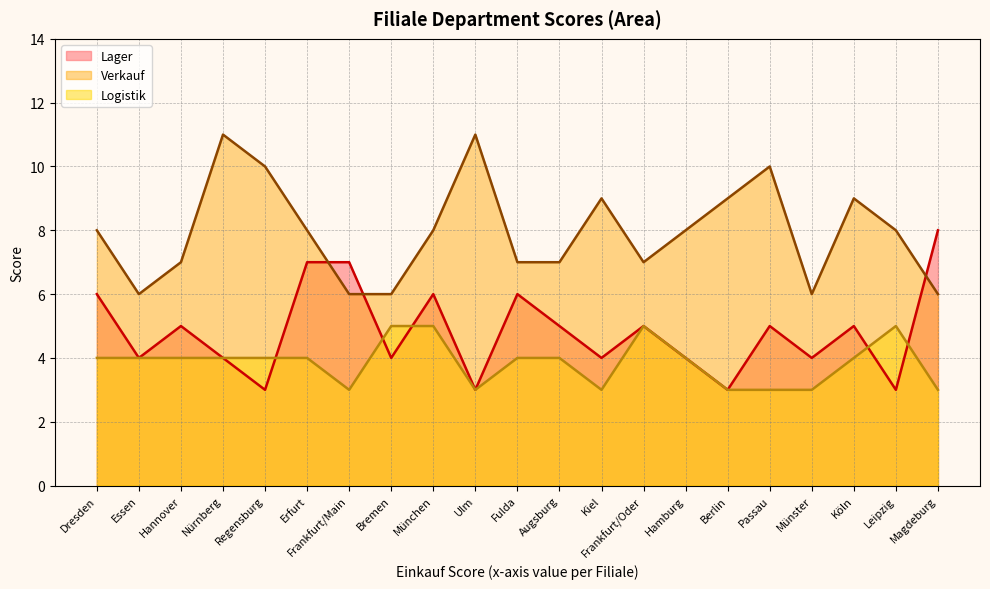

Reading left to right, what are all the values shown in this chart?

Lager: Augsburg=5	Berlin=3	Bremen=4	Dresden=6	Erfurt=7	Essen=4	Frankfurt/Main=7	Frankfurt/Oder=5	Fulda=6	Hamburg=4	Hannover=5	Kiel=4	Köln=5	Leipzig=3	Magdeburg=8	München=6	Münster=4	Nürnberg=4	Passau=5	Regensburg=3	Ulm=3
Verkauf: Augsburg=7	Berlin=9	Bremen=6	Dresden=8	Erfurt=8	Essen=6	Frankfurt/Main=6	Frankfurt/Oder=7	Fulda=7	Hamburg=8	Hannover=7	Kiel=9	Köln=9	Leipzig=8	Magdeburg=6	München=8	Münster=6	Nürnberg=11	Passau=10	Regensburg=10	Ulm=11
Logistik: Augsburg=4	Berlin=3	Bremen=5	Dresden=4	Erfurt=4	Essen=4	Frankfurt/Main=3	Frankfurt/Oder=5	Fulda=4	Hamburg=4	Hannover=4	Kiel=3	Köln=4	Leipzig=5	Magdeburg=3	München=5	Münster=3	Nürnberg=4	Passau=3	Regensburg=4	Ulm=3